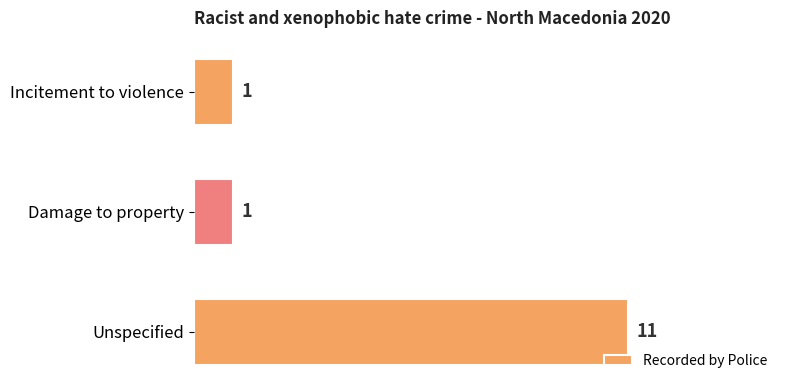

Which category has the highest value across all series?

Unspecified